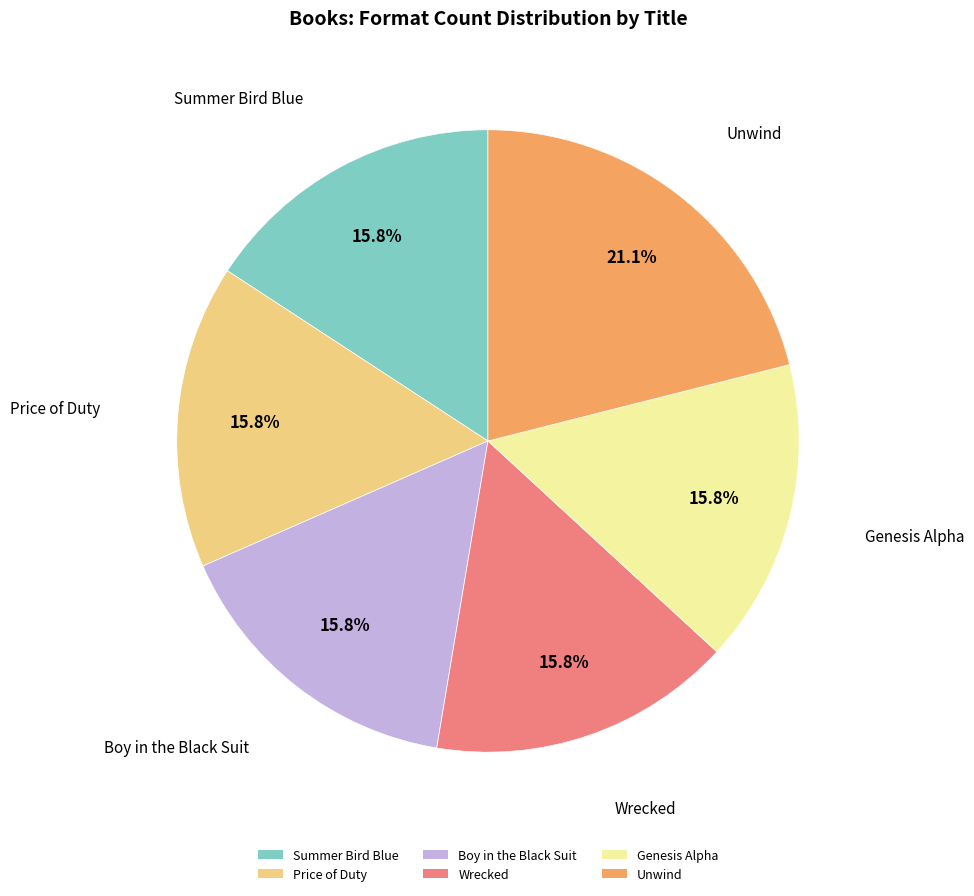

How much of the chart is everything except Genesis Alpha?

84.2%